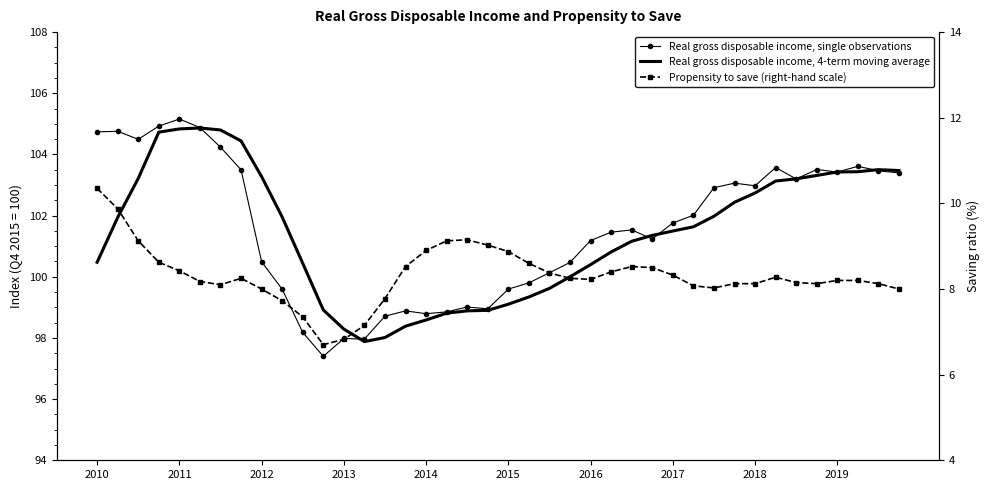

Read the Real gross disposable income, single observations value at 17.

98.9